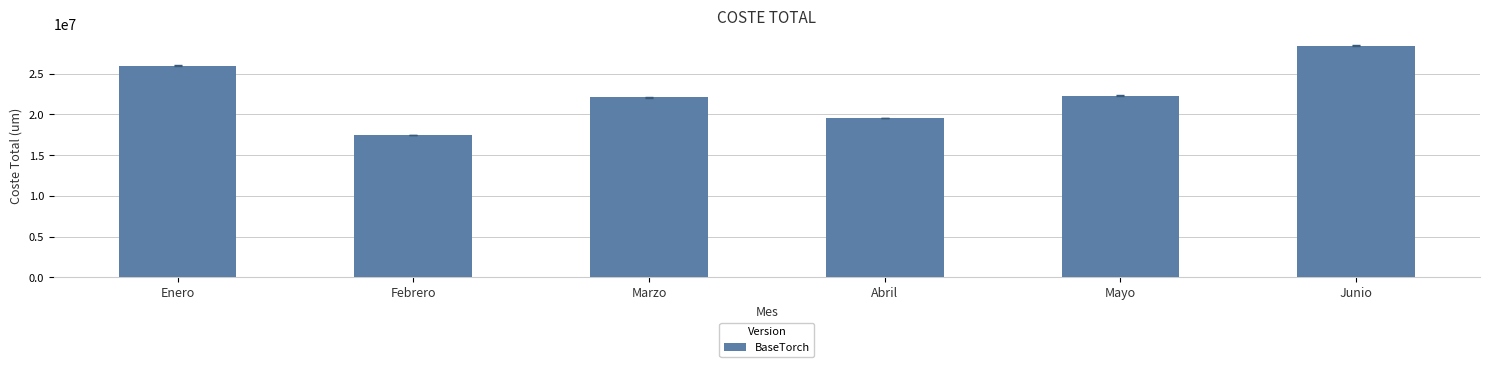

Is it true that the value at Febrero is 29882799?

False